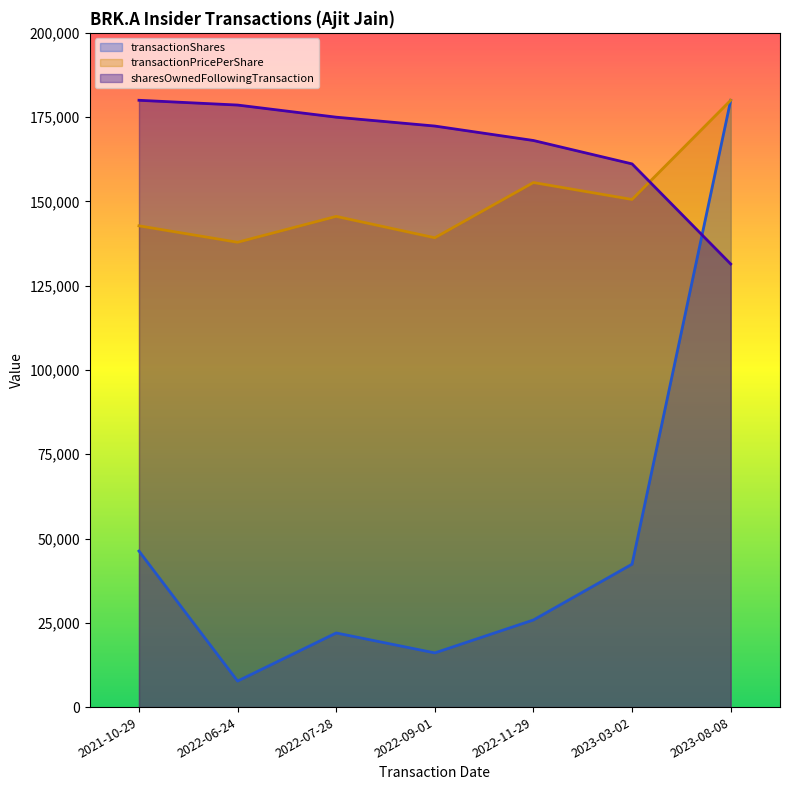

Count the number of data series in this chart.

3